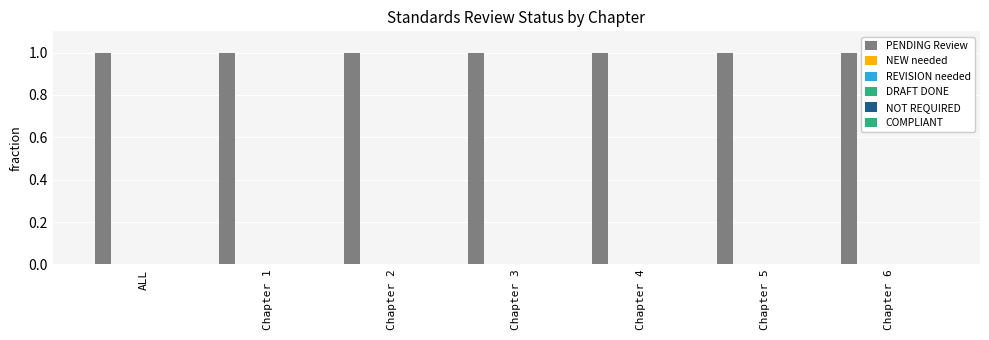

The COMPLIANT series shows 0 at Chapter 2. True or false?

True